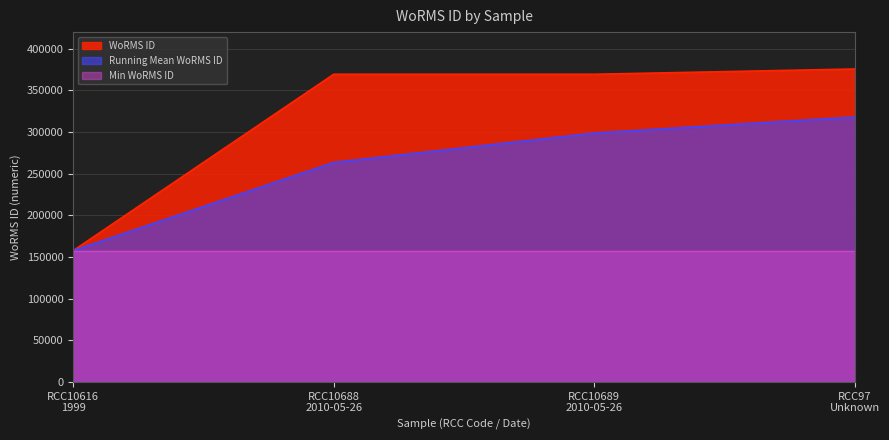

What is the maximum value shown in the chart?

375701.0